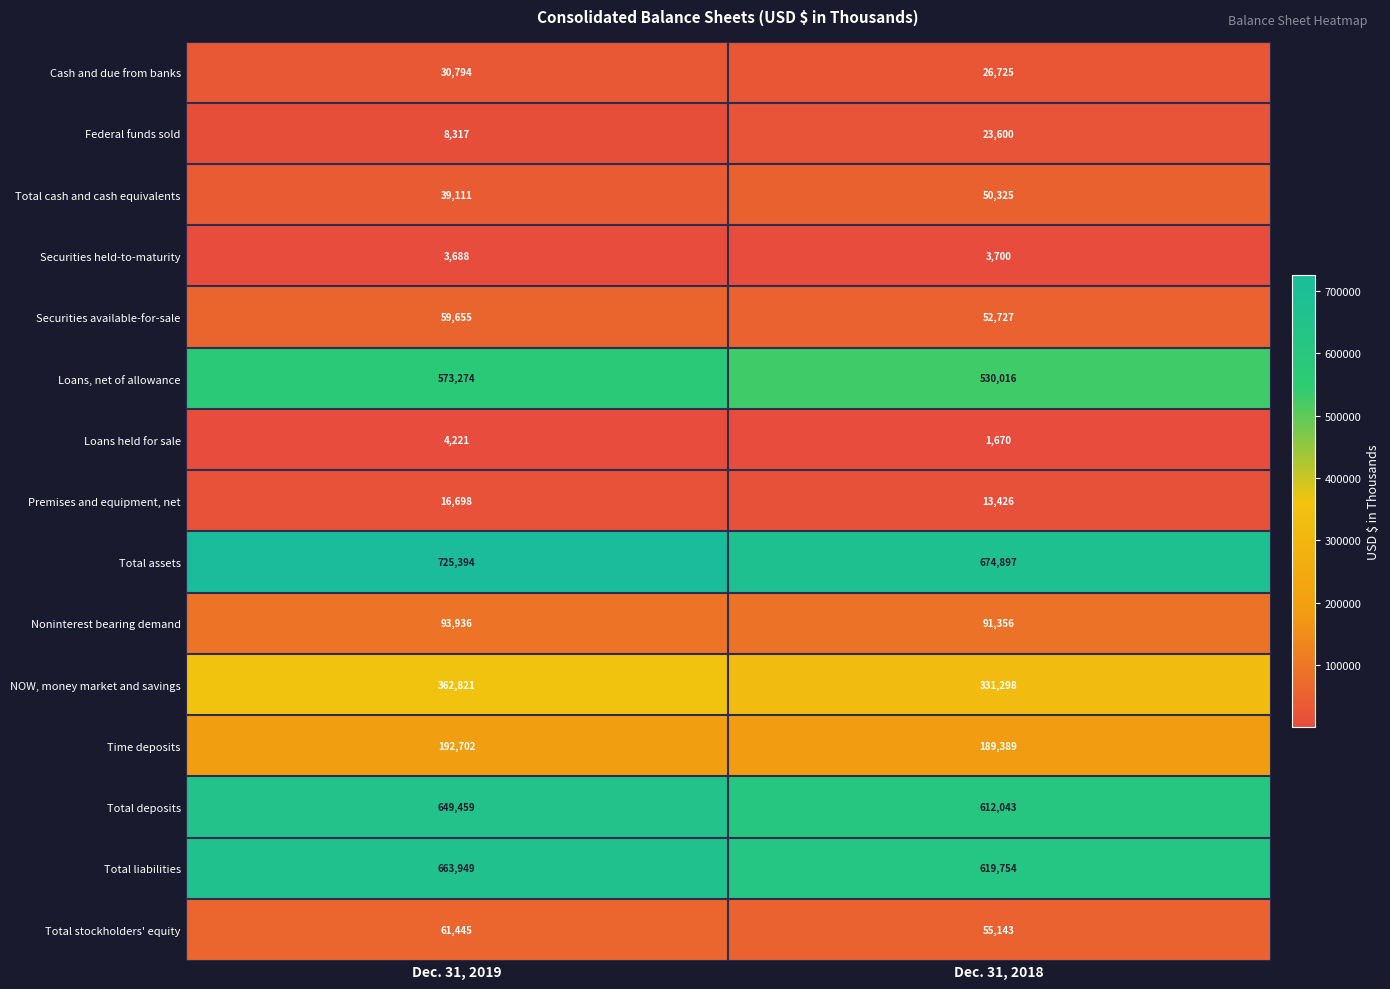

List the series in order of their peak value, highest first.

Total assets, Total liabilities, Total deposits, Loans, net of allowance, NOW, money market and savings, Time deposits, Noninterest bearing demand, Total stockholders' equity, Securities available-for-sale, Total cash and cash equivalents, Cash and due from banks, Federal funds sold, Premises and equipment, net, Loans held for sale, Securities held-to-maturity